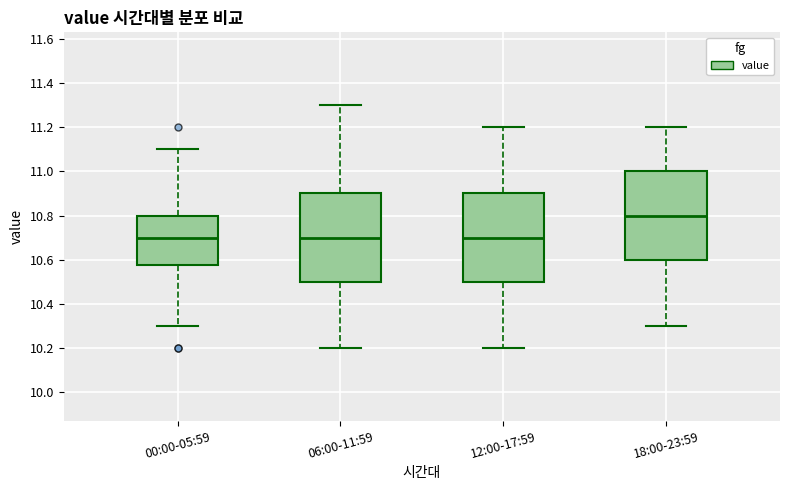

Reading left to right, transcribe this box plot: for each box, give where its median line is, the range the box spans, and where its two whiskers end, as read against the y-axis. The values are not printed on the chart, so give them approximately, as read against the axis.

00:00-05:59: median 10.70, box 10.58 to 10.80, whiskers 10.30 to 11.10
06:00-11:59: median 10.70, box 10.50 to 10.90, whiskers 10.20 to 11.30
12:00-17:59: median 10.70, box 10.50 to 10.90, whiskers 10.20 to 11.20
18:00-23:59: median 10.80, box 10.60 to 11.00, whiskers 10.30 to 11.20